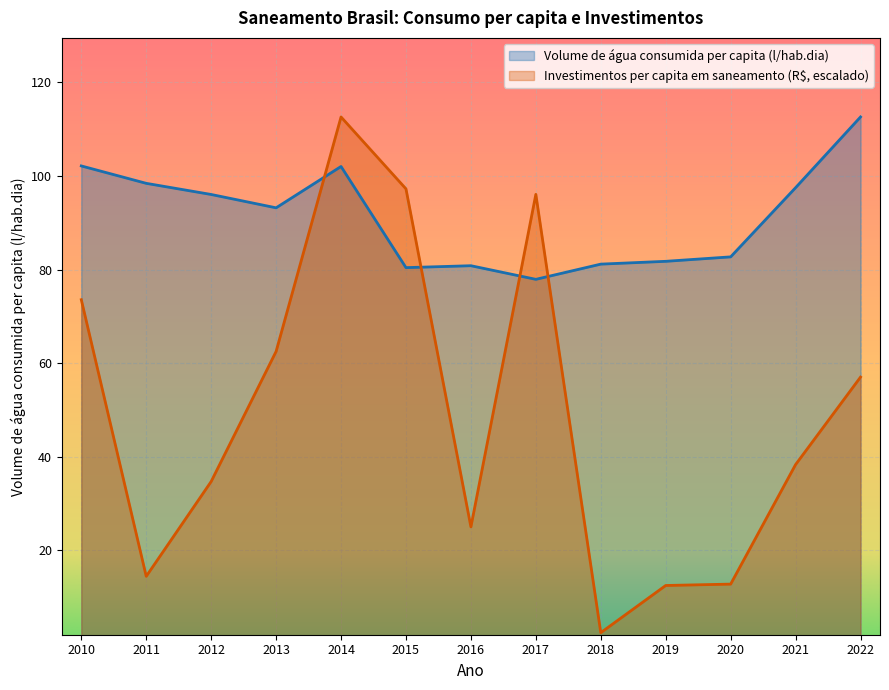

What are all the series names shown in the legend?

Volume de água consumida per capita (l/hab.dia), Investimentos per capita em saneamento (R$, escalado)